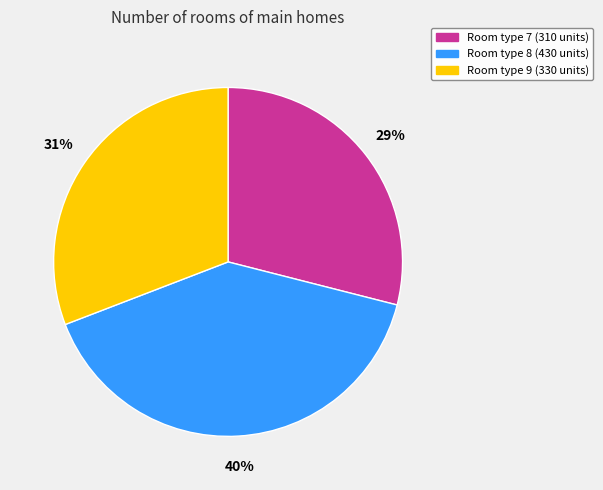

To the nearest percent, what is the difference between the largest and smallest slice percentages?

11%